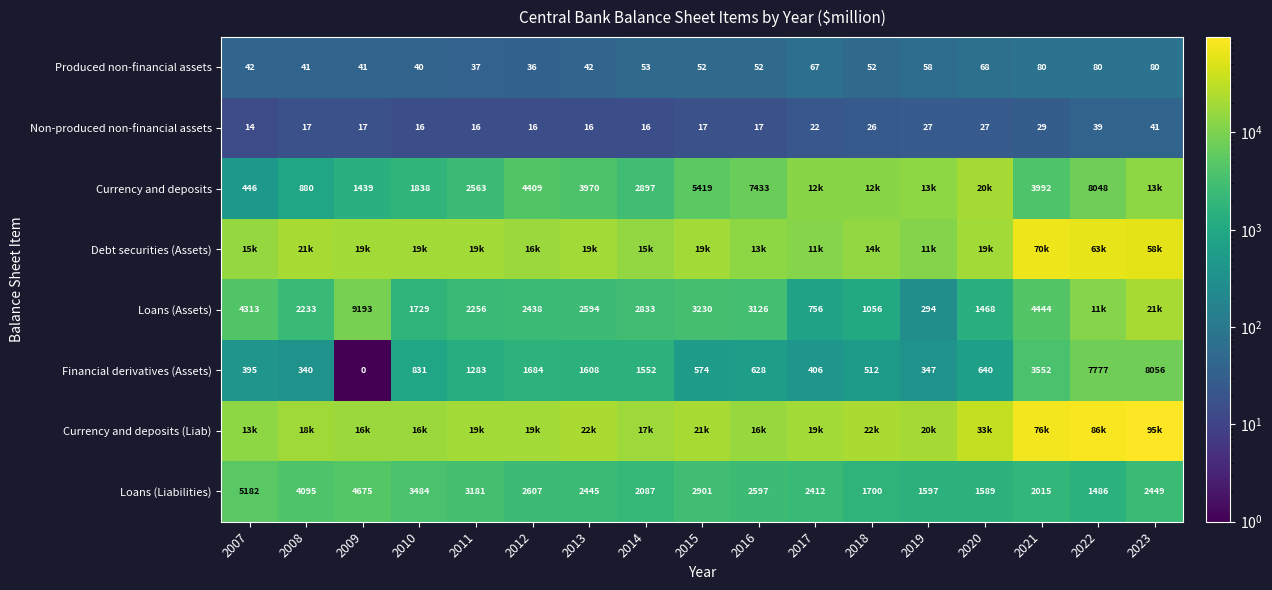

The value of Loans (Assets) at 2015 is 4207.4. True or false?

False